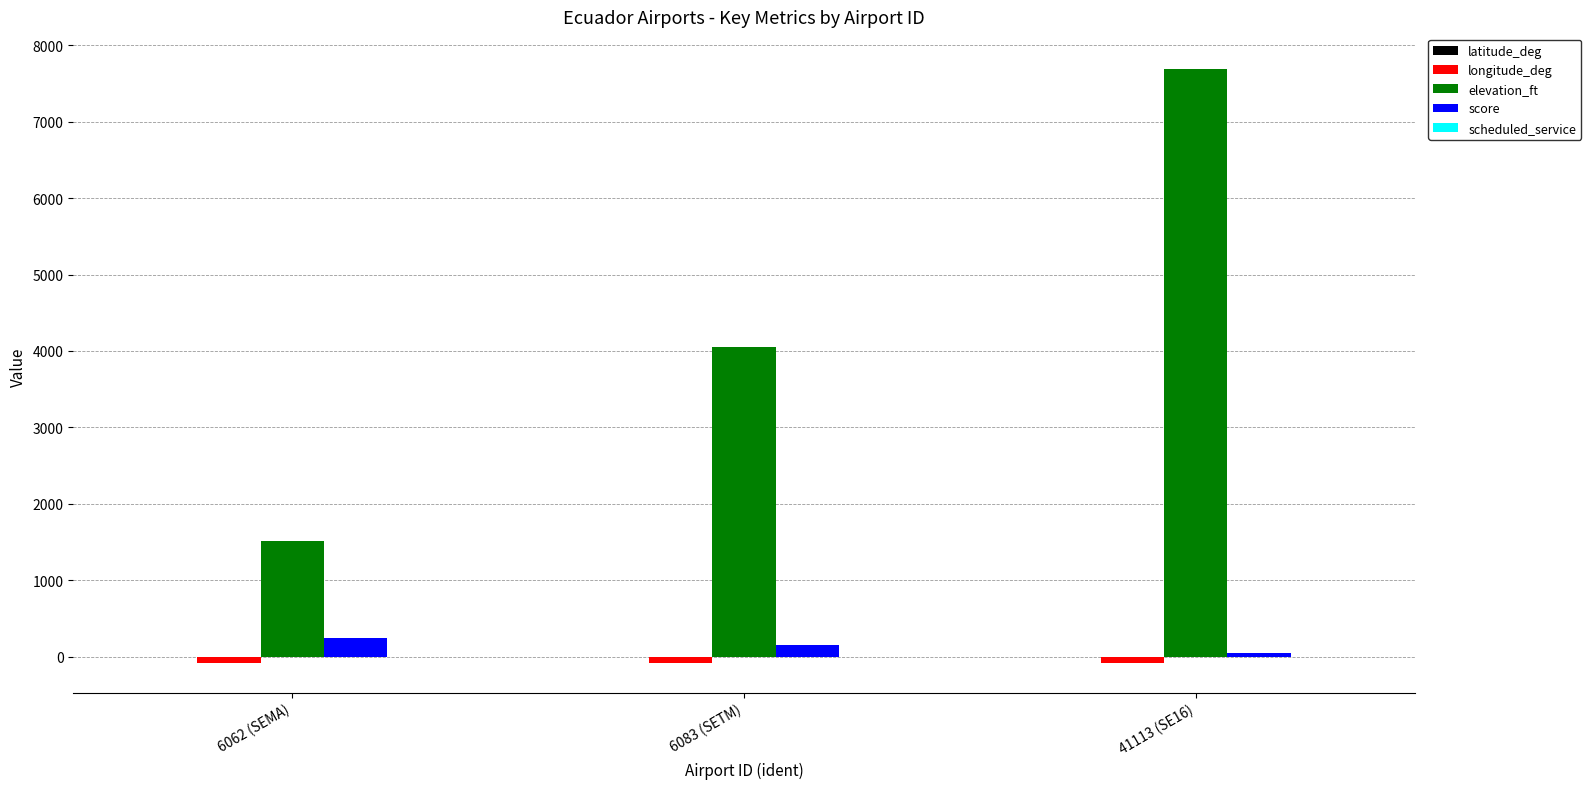

How many series are shown in this chart?

5